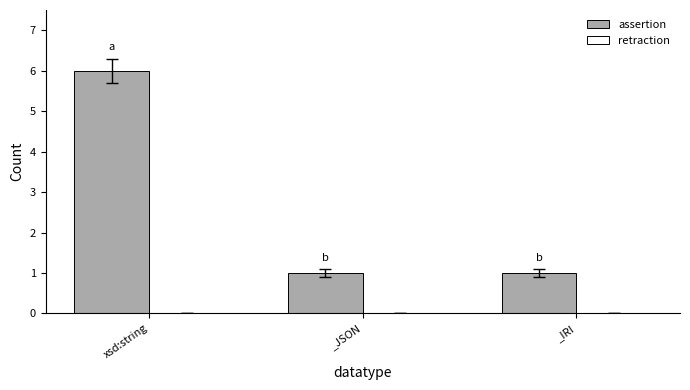

Is it true that the value at _IRI is 2?

False